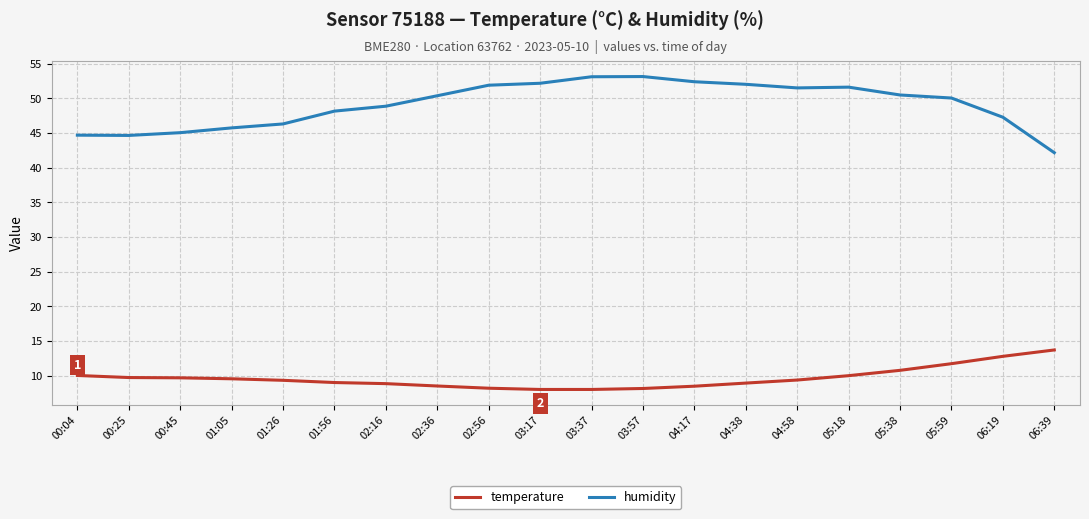

At how many categories does at least one series exceed 31?

20